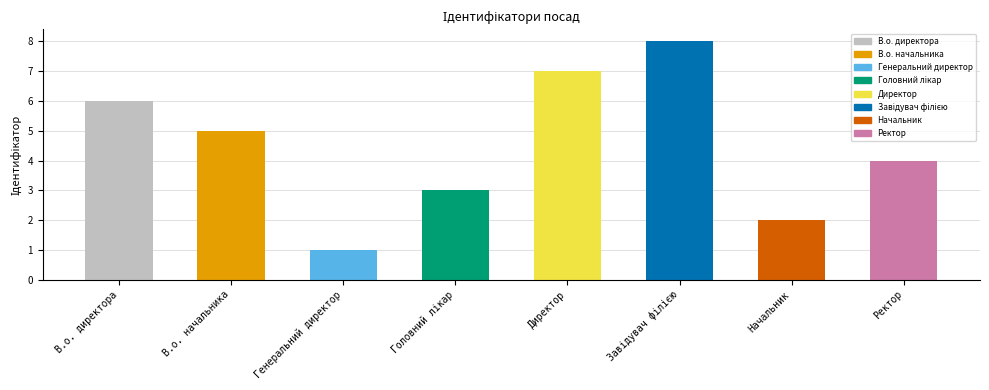

Are the bars horizontal?

No